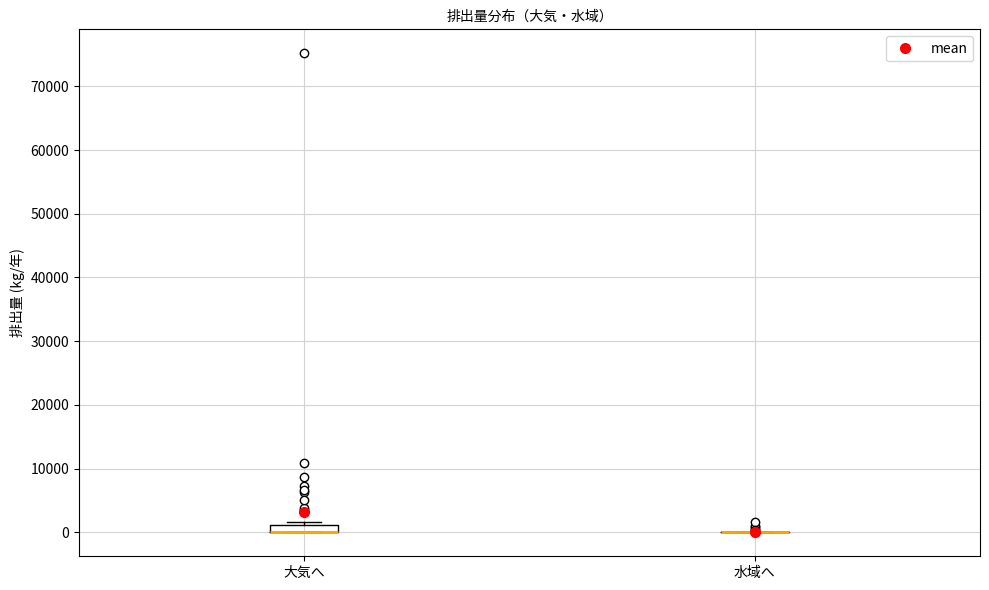

Which box is the tallest, from its lower edge to its upper edge?

大気へ